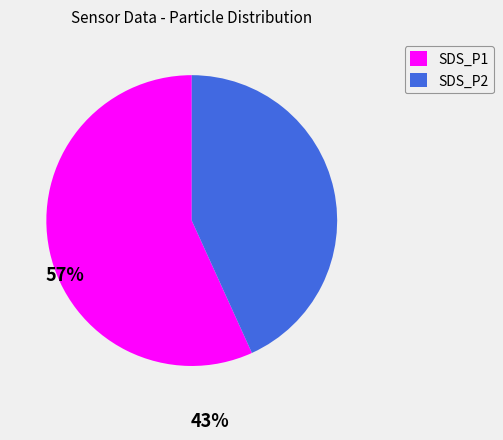

Combined, do SDS_P2 and SDS_P1 account for over 50%?

Yes